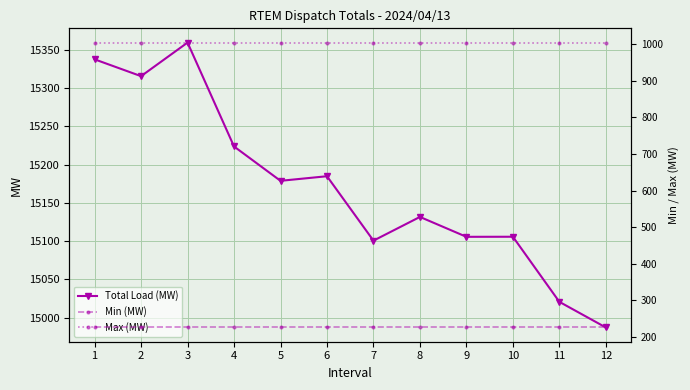

Count the number of categories in the chart.

12